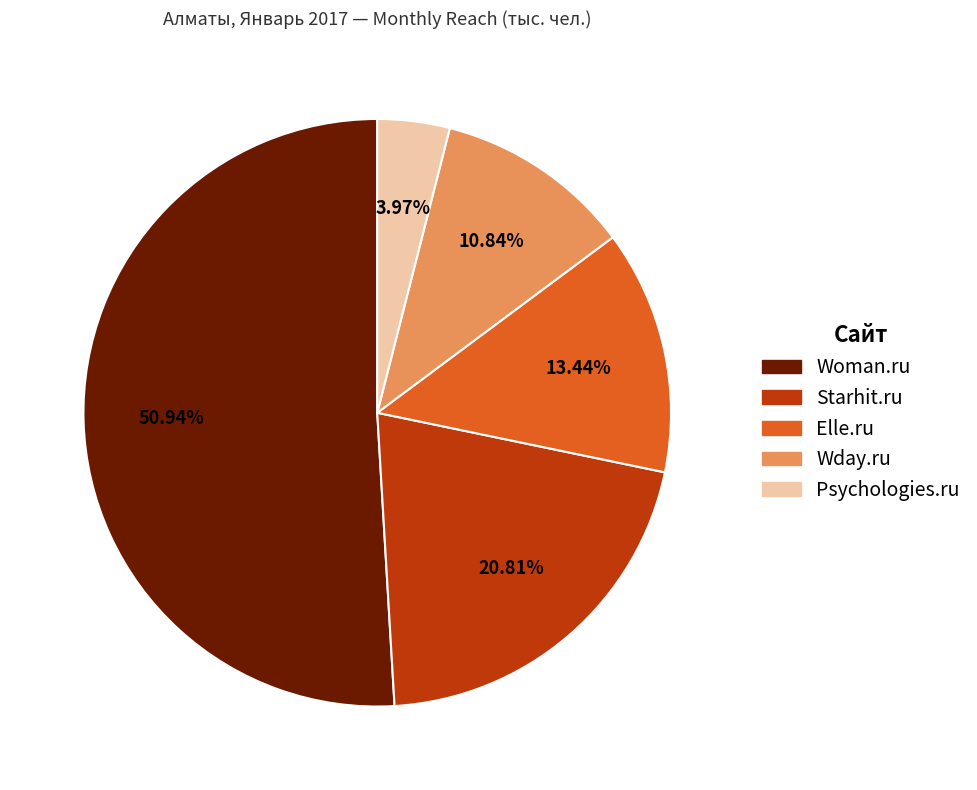

Which category accounts for the majority?

Woman.ru